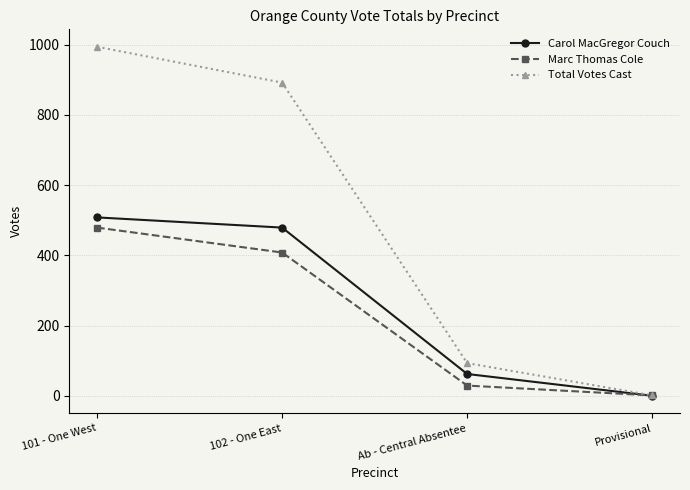

Rank the series by their maximum value, from highest to lowest.

Total Votes Cast, Carol MacGregor Couch, Marc Thomas Cole